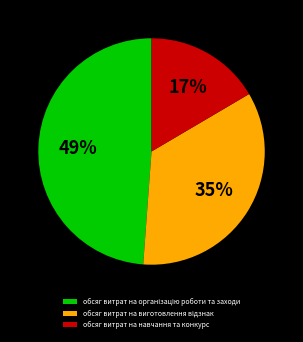

Is it true that обсяг витрат на навчання та конкурс is 23% of the pie?

False